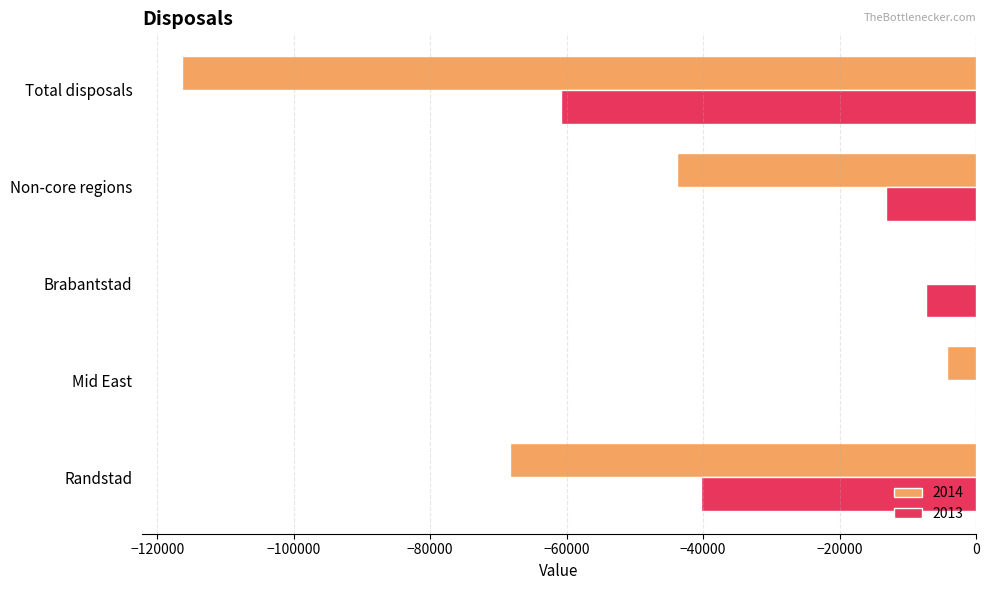

What is the total value across all series at Non-core regions?

-57012.2